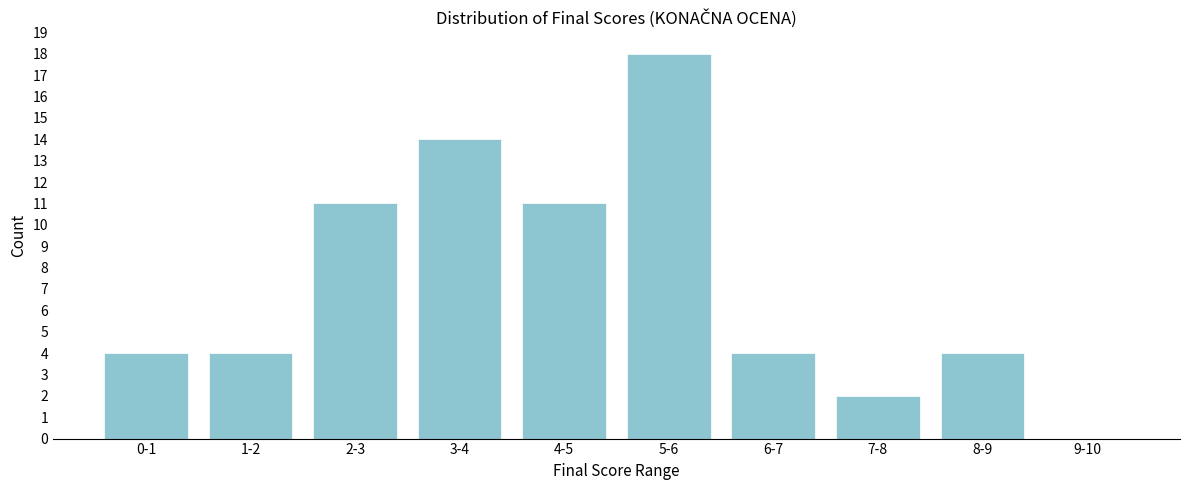

Reading left to right, what are all the values shown in this chart?

0-1=4	1-2=4	2-3=11	3-4=14	4-5=11	5-6=18	6-7=4	7-8=2	8-9=4	9-10=0